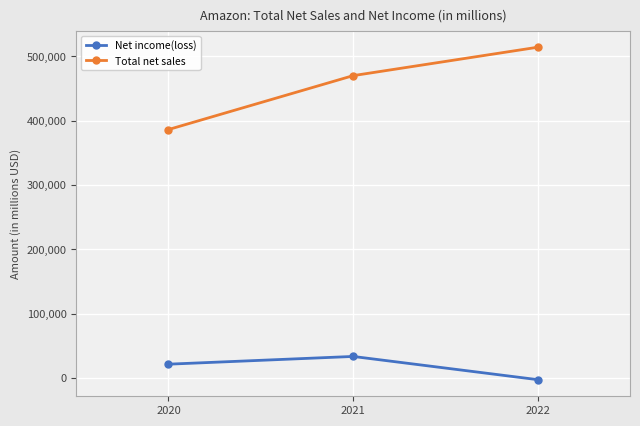

How many data points in Total net sales are less than 469822?

1